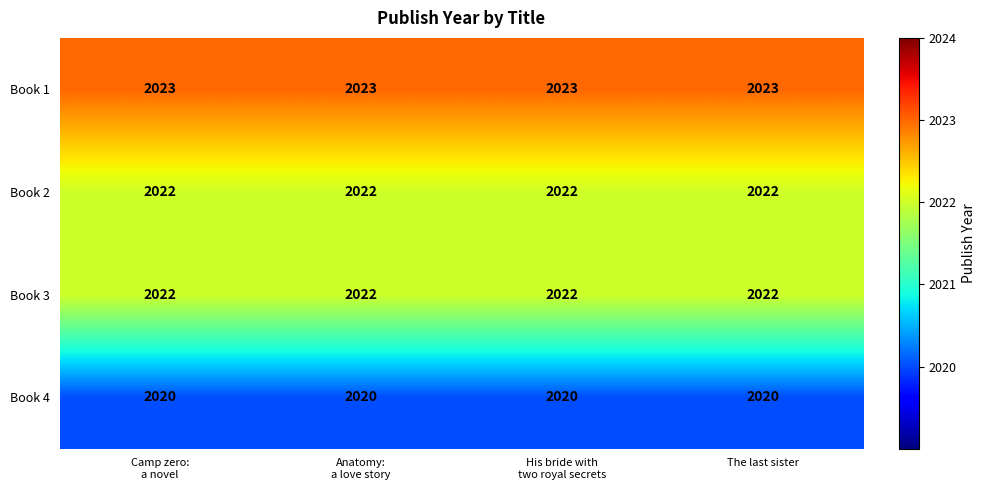

What value does the Book 4 series have at The last sister?

2020